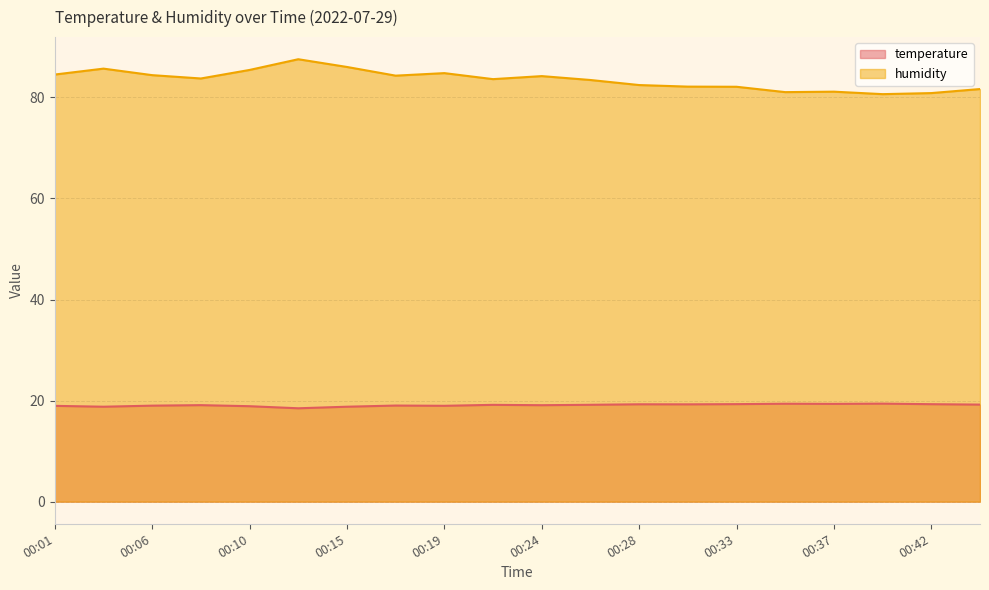

At how many categories does at least one series exceed 86?

2